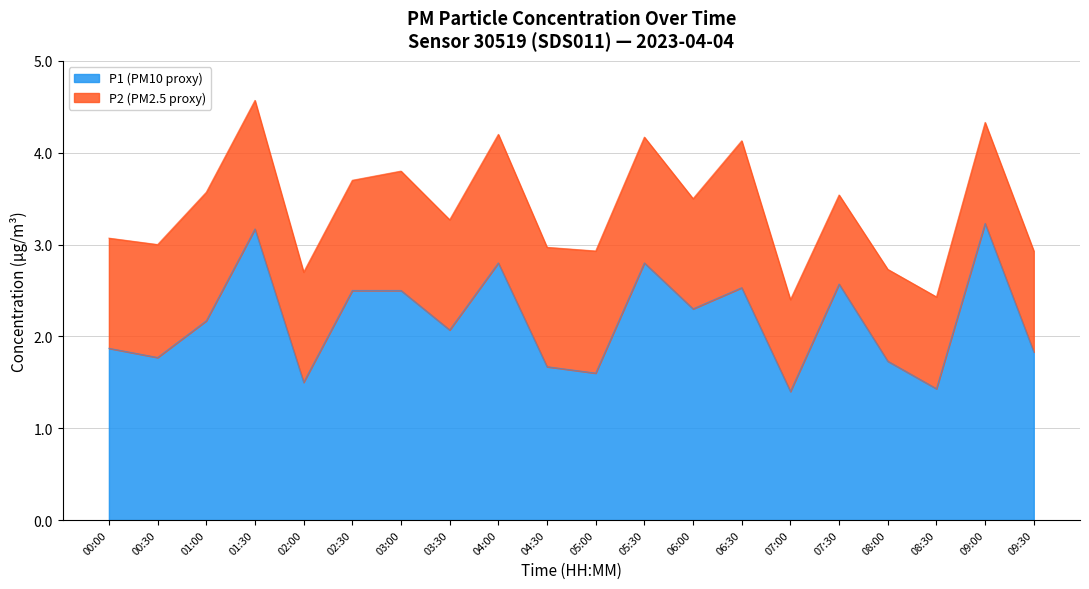

The value at 03:00 is 4.5. True or false?

False